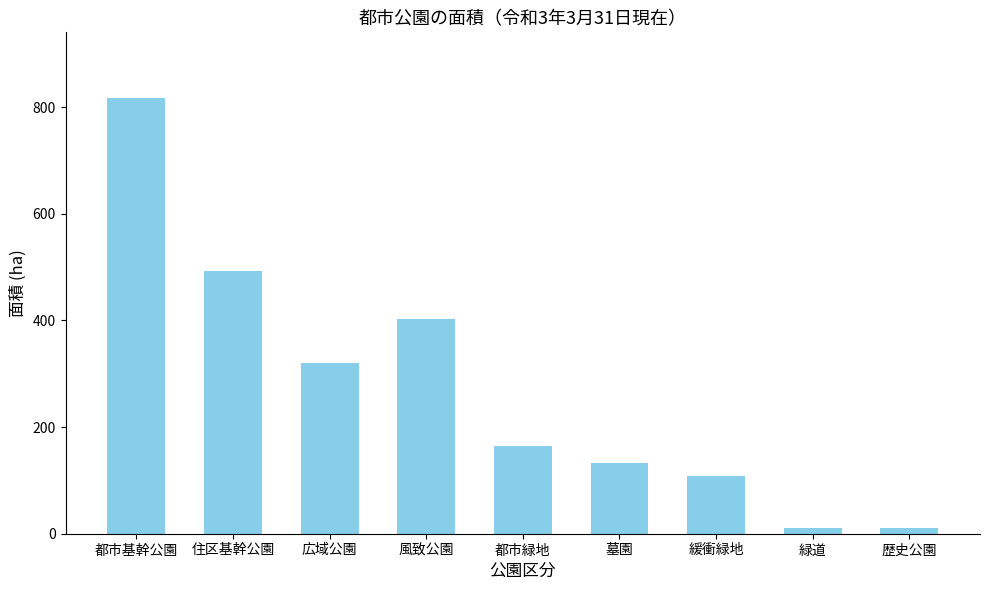

True or false: the data shows 320.9 at 広域公園.

True